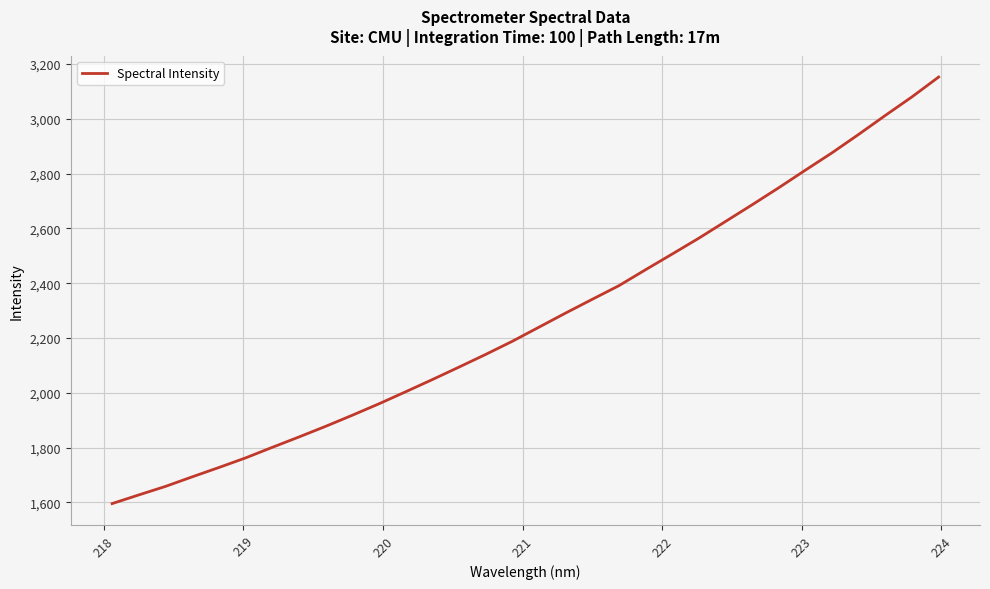

What is the smallest value displayed?

1595.9